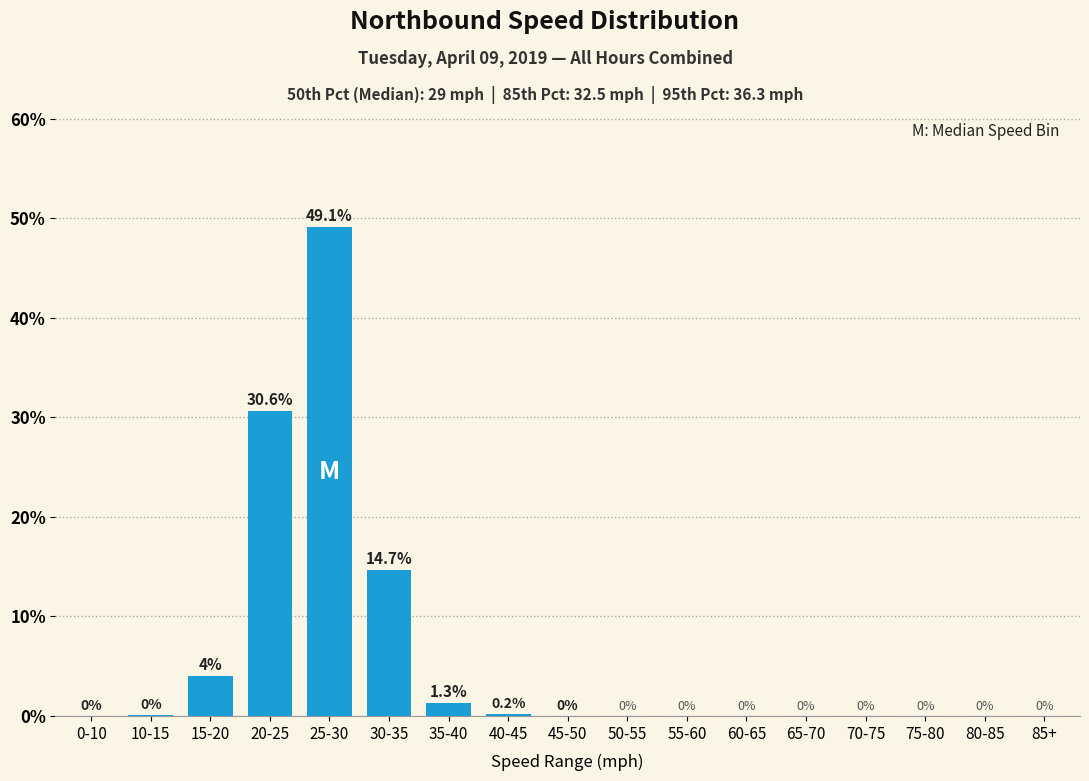

Are the bars horizontal?

No